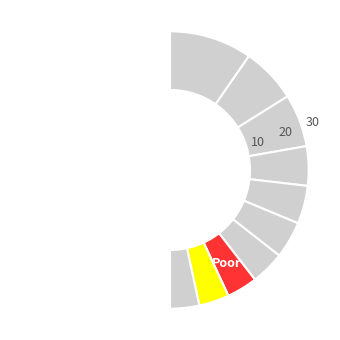

The Rank 5 slice represents 17% of the pie. True or false?

False